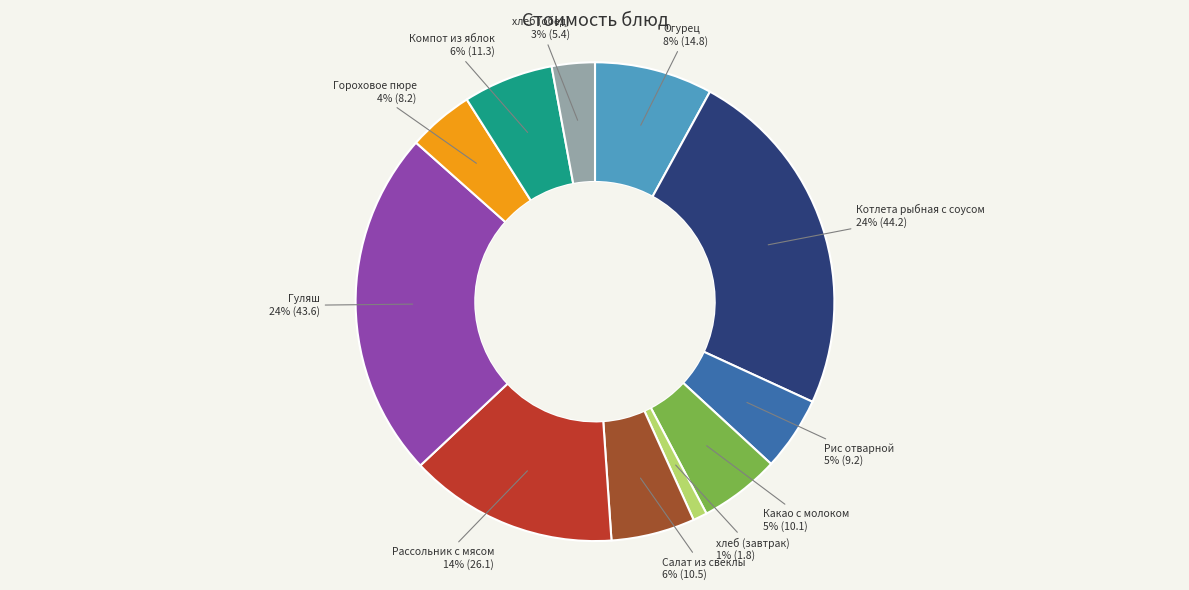

To the nearest percent, what is the combined percentage of Рис отварной and Компот из яблок?

11%